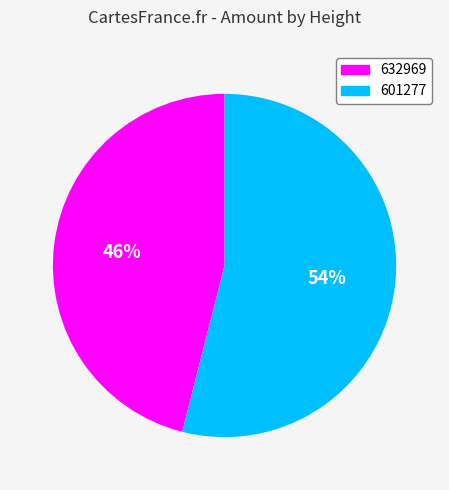

Is the sum of 632969 and 601277 greater than half?

Yes